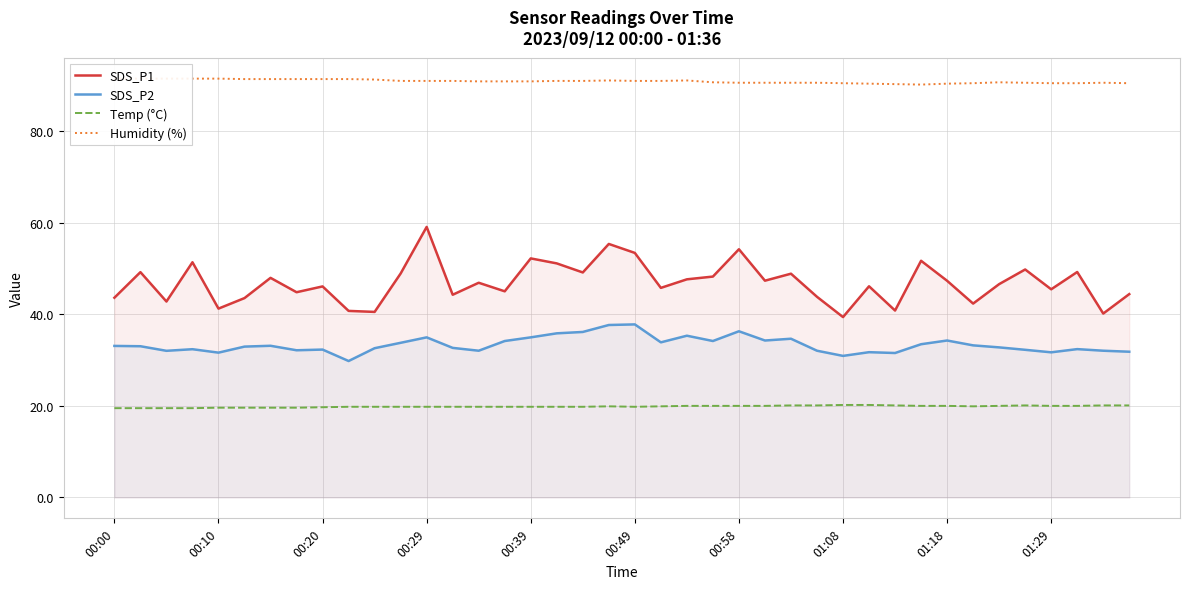

Count the number of categories in the chart.

40